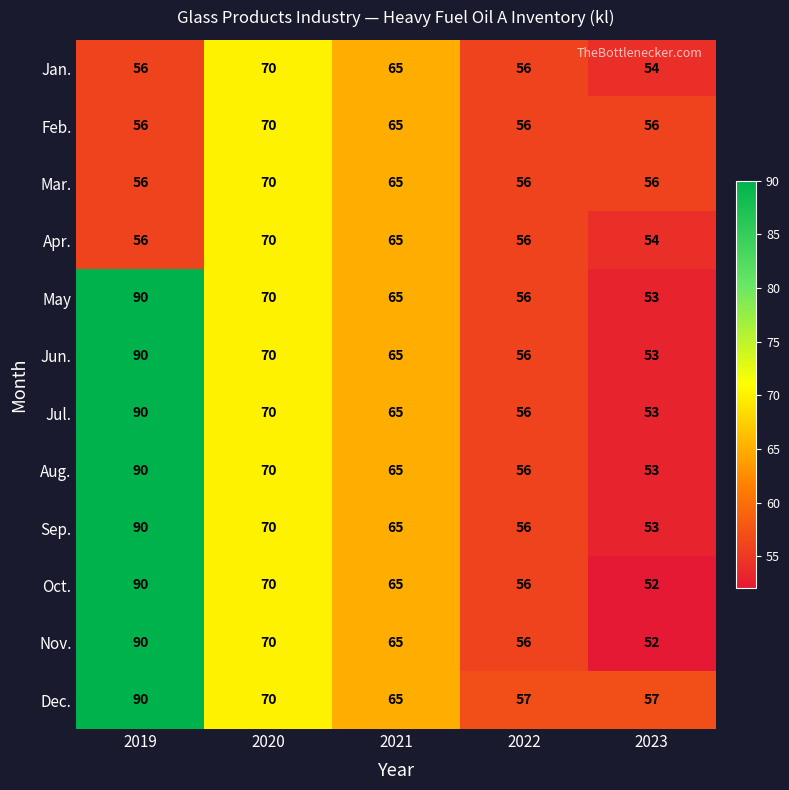

Where is Jan. nearest to the value 62?

2021